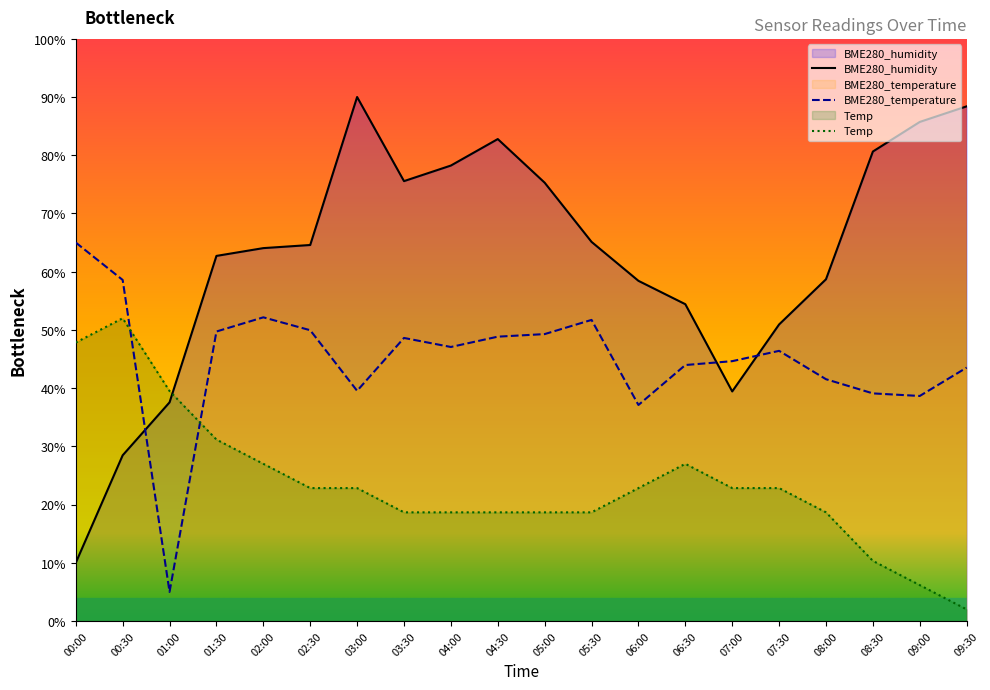

Where do Temp and BME280_humidity first cross each other?

01:00 and 01:30